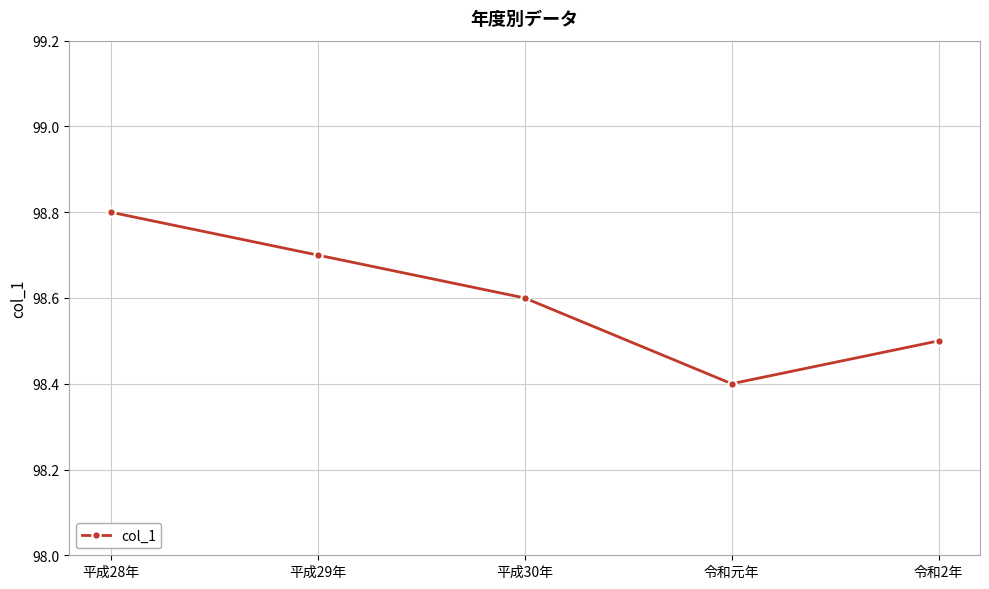

True or false: the data shows 98.4 at 令和元年.

True